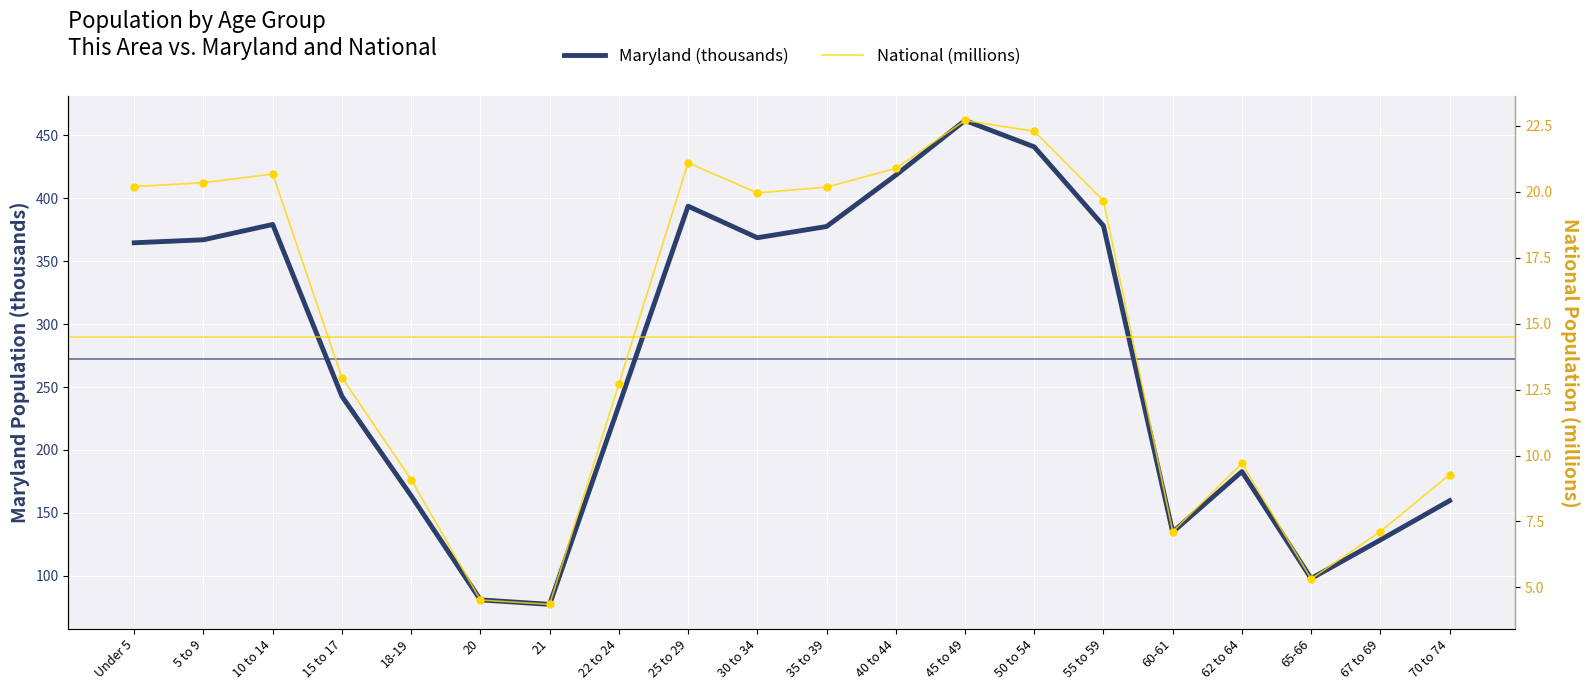

Which series has the largest total across all categories?

Maryland (thousands)